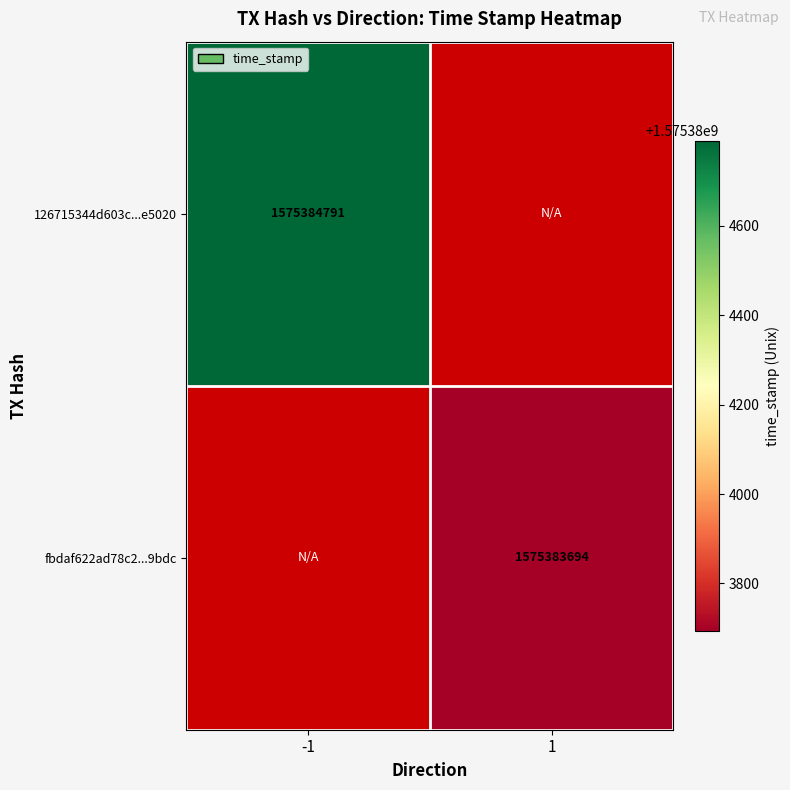

The value of fbdaf622ad78c2588144b3d24485b024385b9bd at time_stamp is 1575383694. True or false?

True